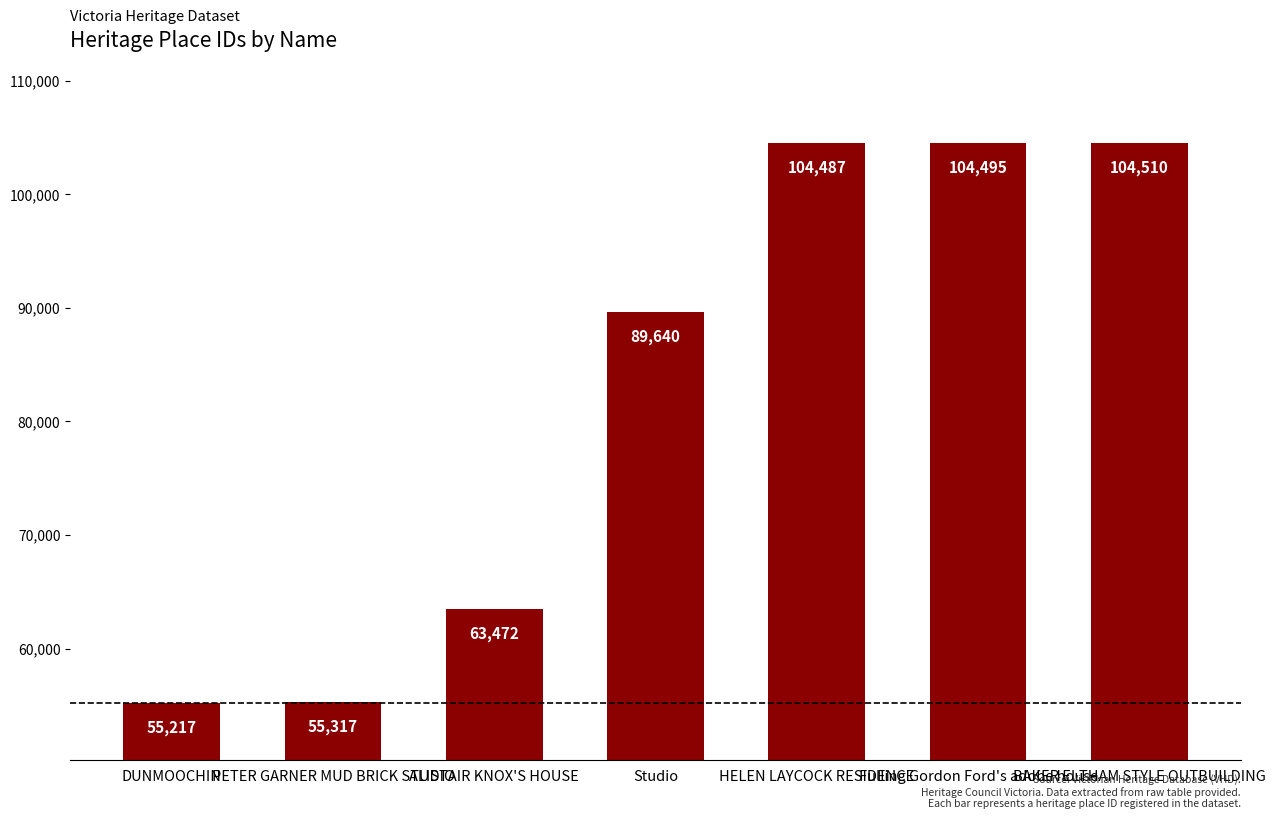

Reading left to right, transcribe all the data shown in this chart.

DUNMOOCHIN=55217	PETER GARNER MUD BRICK STUDIO=55317	ALISTAIR KNOX'S HOUSE=63472	Studio=89640	HELEN LAYCOCK RESIDENCE=104487	Fulling Gordon Ford's adobe house=104495	BAKER ELTHAM STYLE OUTBUILDING=104510